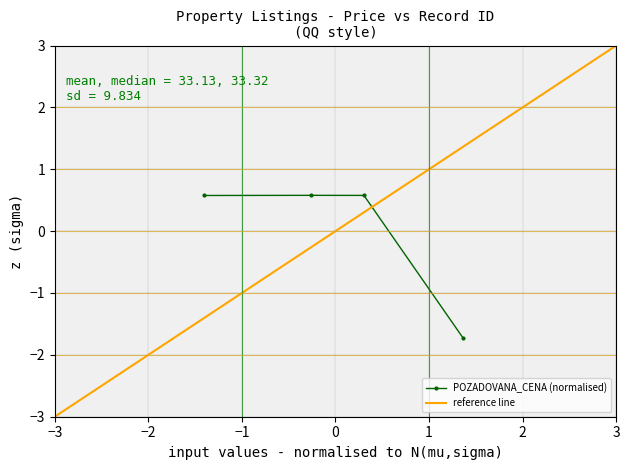

True or false: POZADOVANA_CENA (normalised) has more than 1 interior local peaks.

False